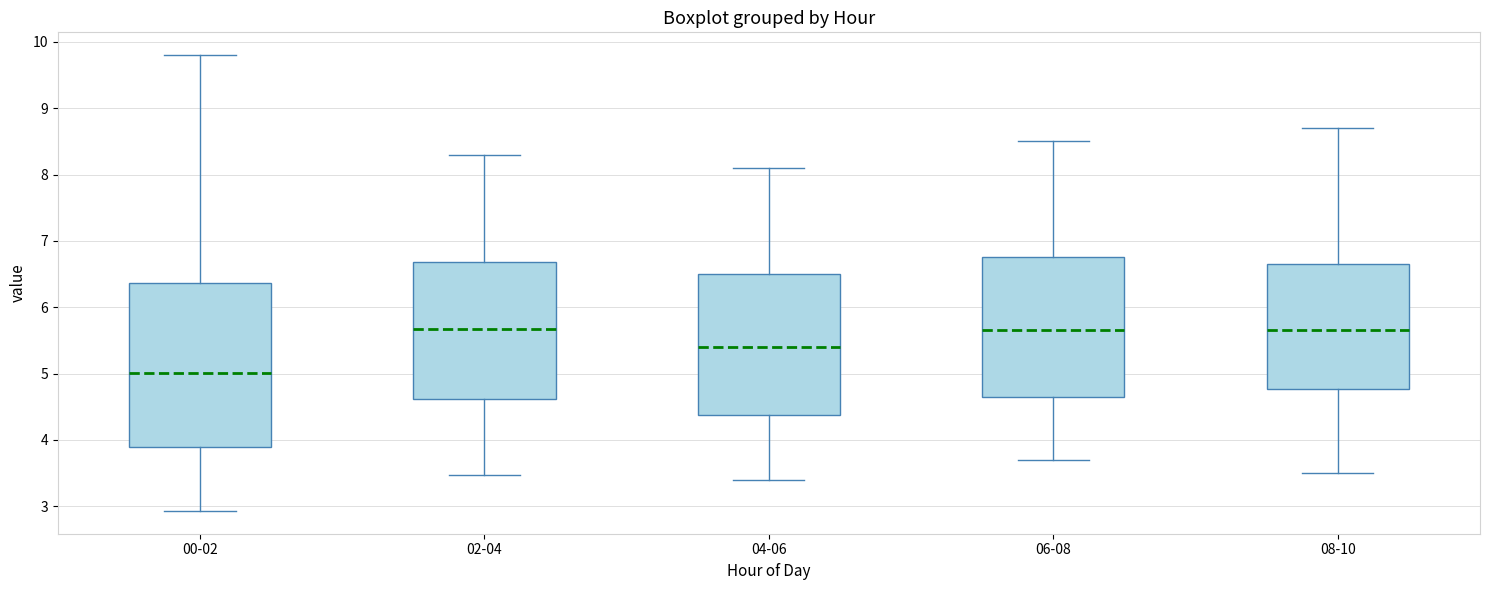

Which box has the lowest median line?

00-02